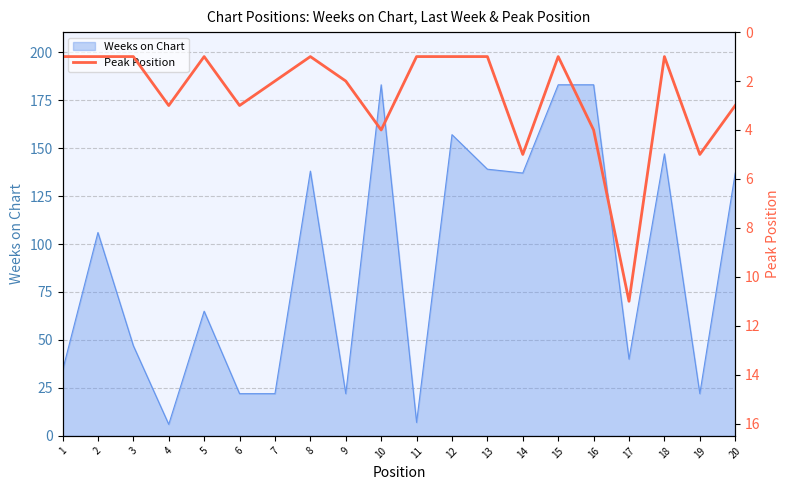

Where does the data first go above 2?

4